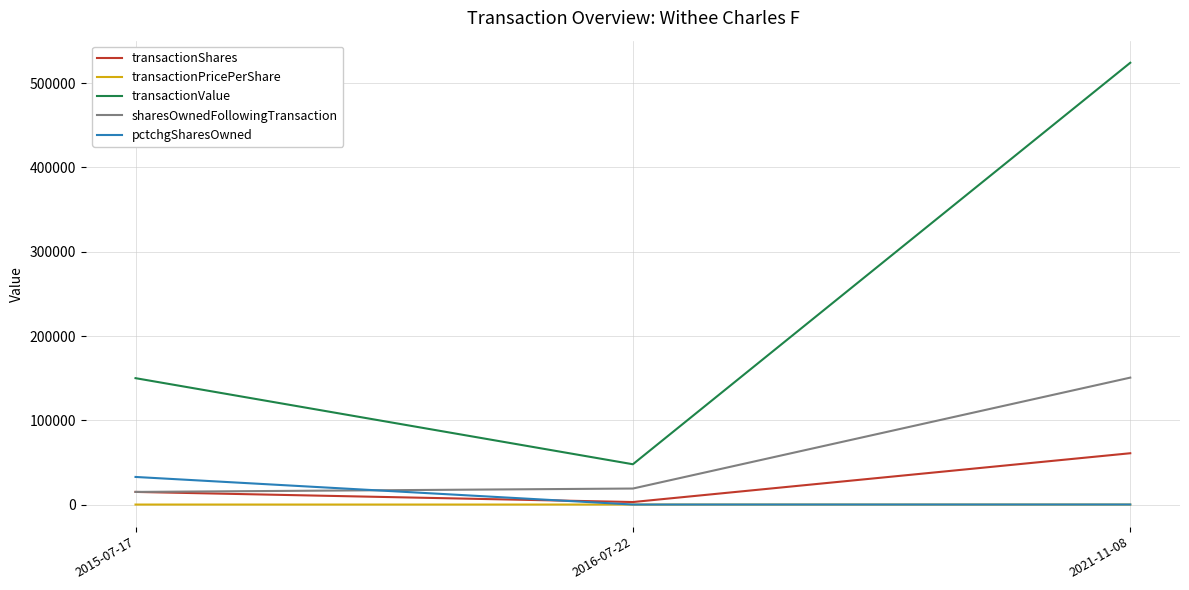

What is the sum of all transactionPricePerShare values?

34.6